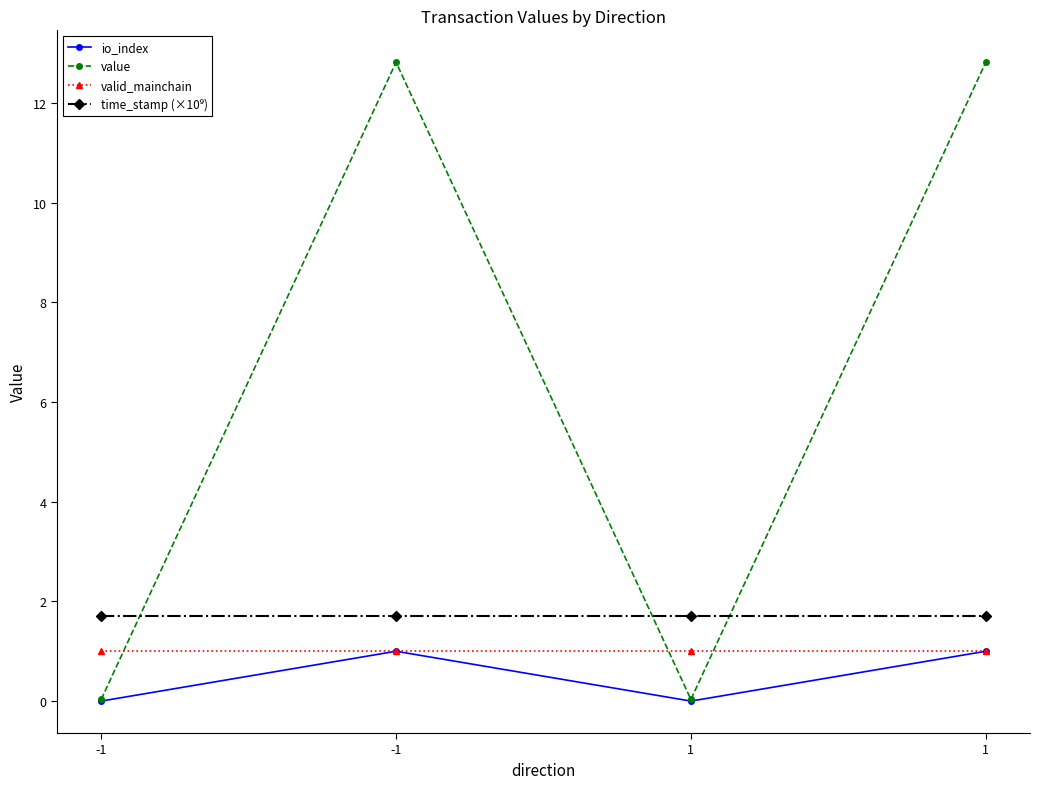

How many categories are shown in the chart?

4